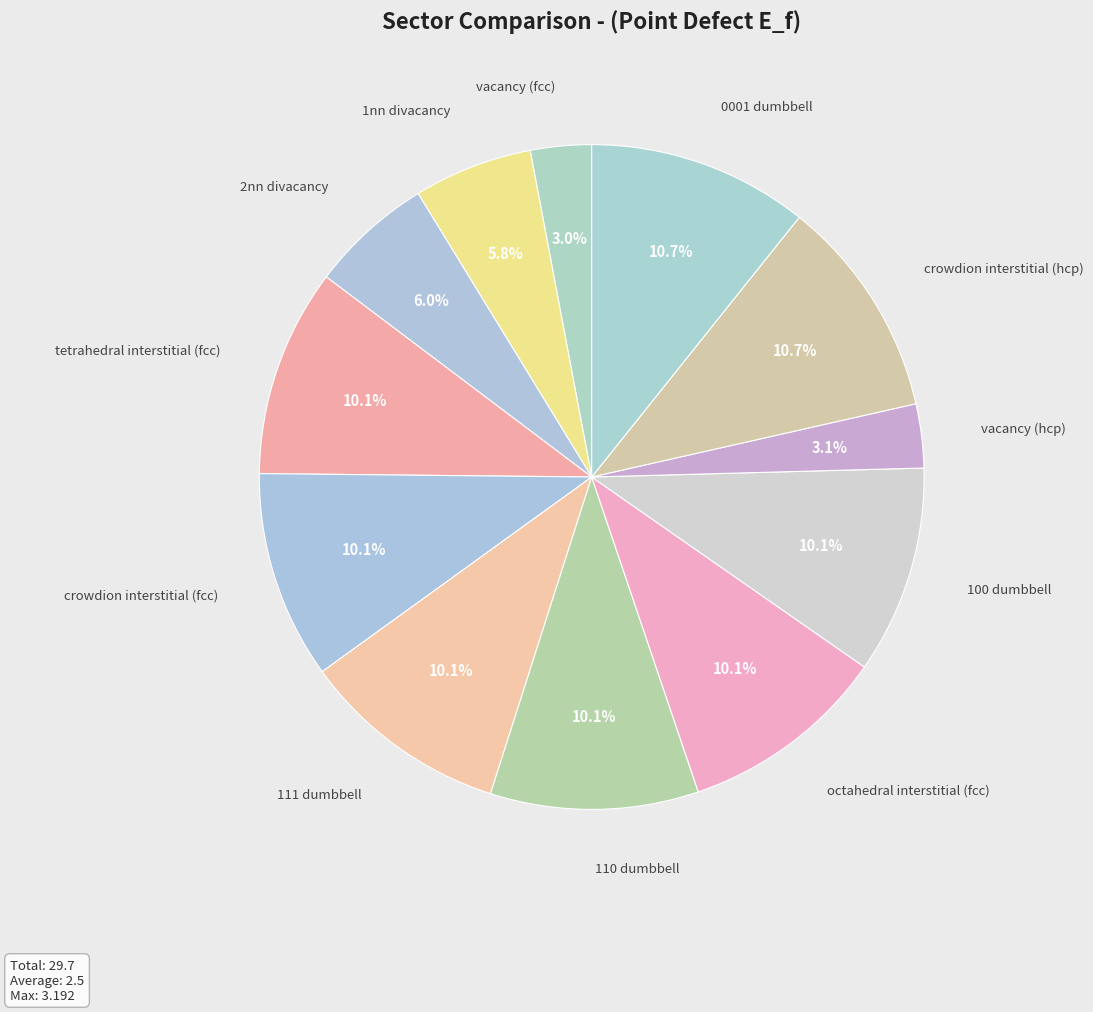

Which category has the smallest portion of the pie?

vacancy (fcc)